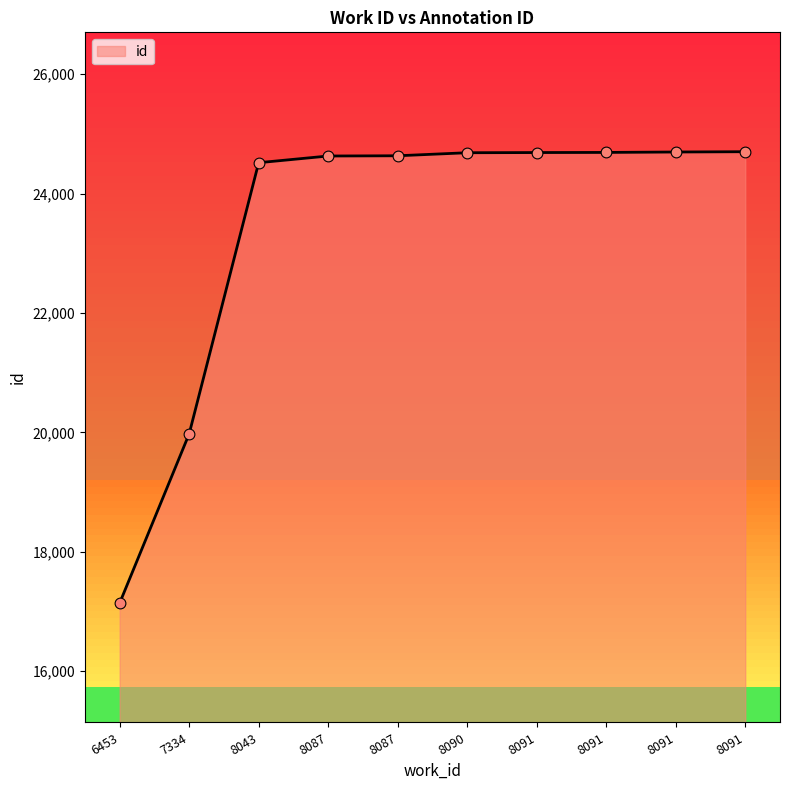

What is the change in value from 6453 to 8087?

+7494